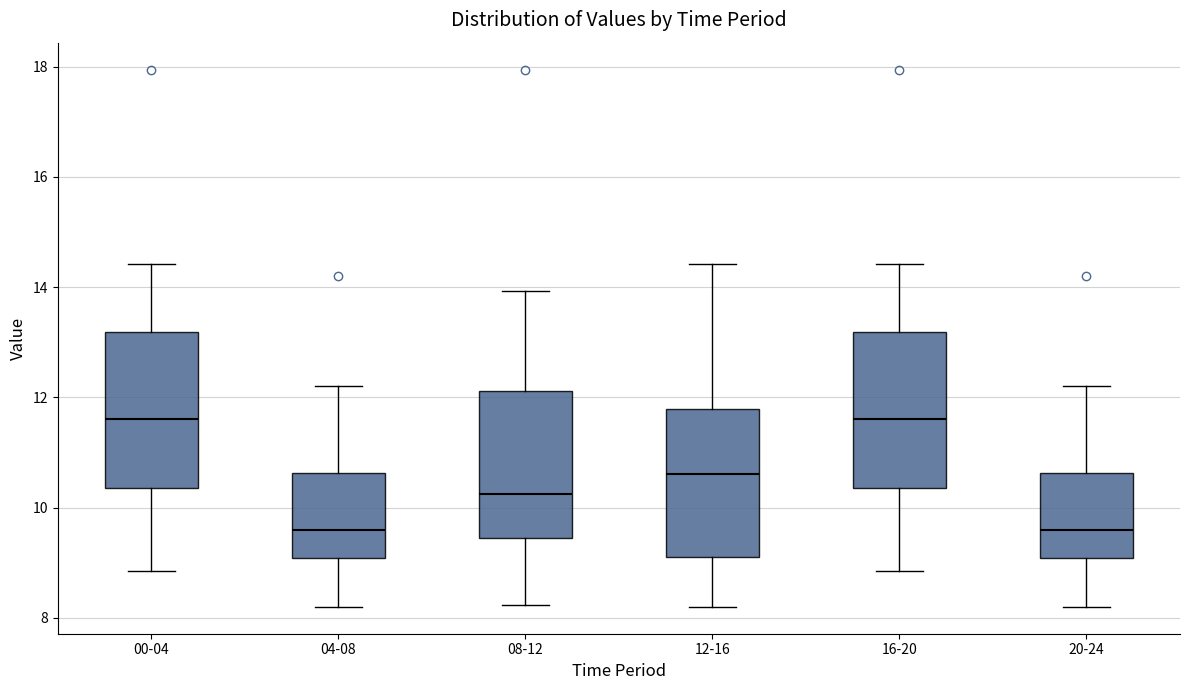

Reading left to right, read every box against the y-axis: the position of its median line, the range the box covers, and the ends of its whiskers. The values are not printed on the chart, so give them approximately, as read against the axis.

00-04: median 11.6, box 10.4 to 13.2, whiskers 8.8 to 14.4
04-08: median 9.6, box 9.0 to 10.6, whiskers 8.2 to 12.2
08-12: median 10.2, box 9.4 to 12.2, whiskers 8.2 to 14.0
12-16: median 10.6, box 9.2 to 11.8, whiskers 8.2 to 14.4
16-20: median 11.6, box 10.4 to 13.2, whiskers 8.8 to 14.4
20-24: median 9.6, box 9.0 to 10.6, whiskers 8.2 to 12.2